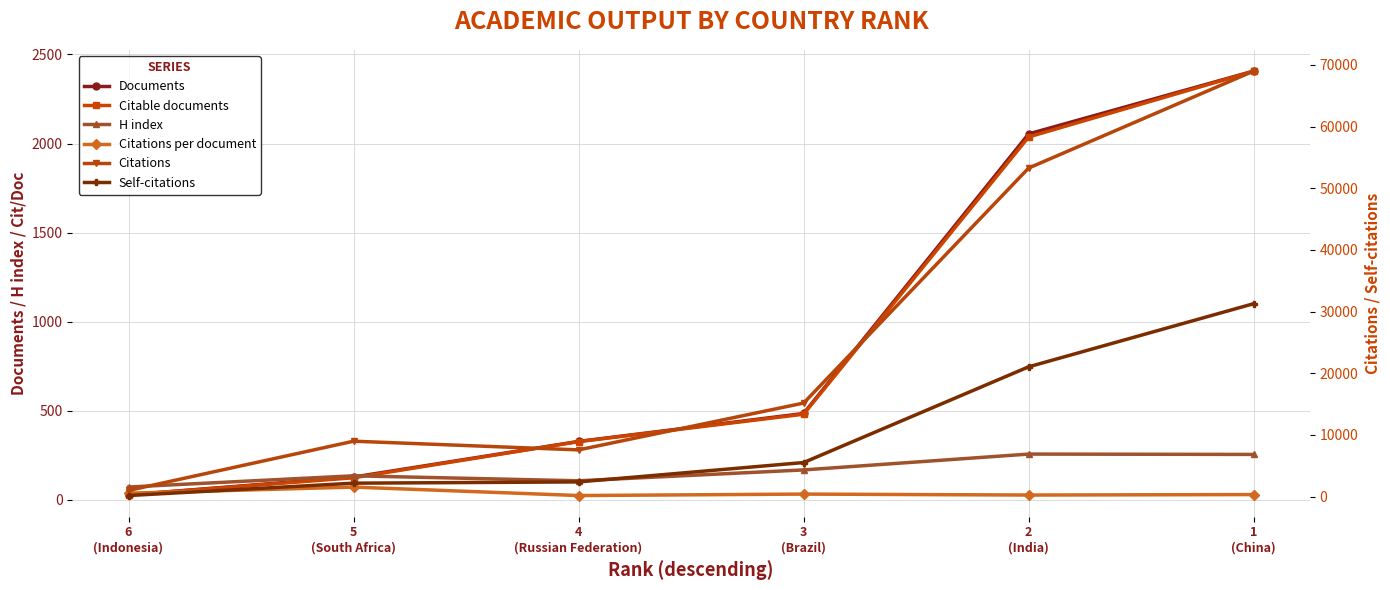

At how many categories does at least one series exceed 7779?

4